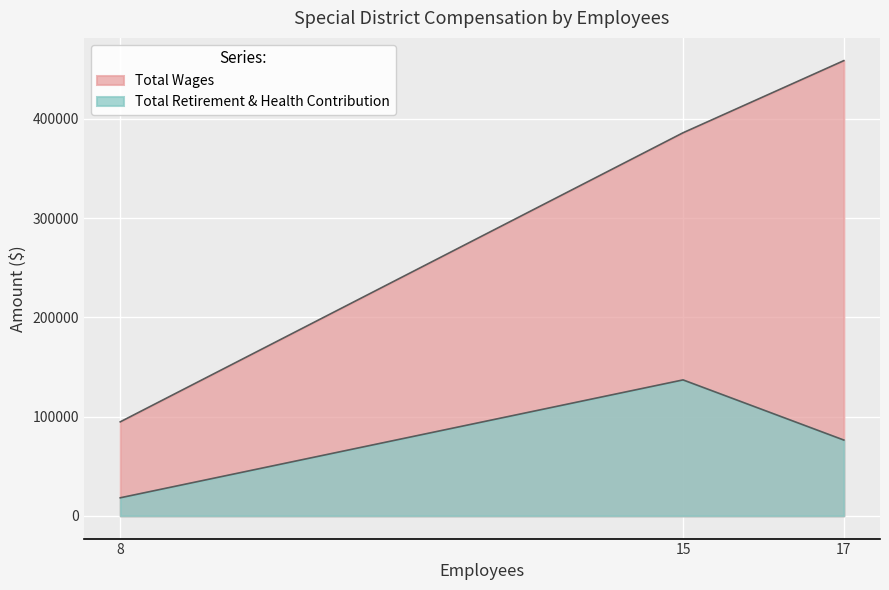

At which label does Total Retirement & Health Contribution first exceed 76315?

15